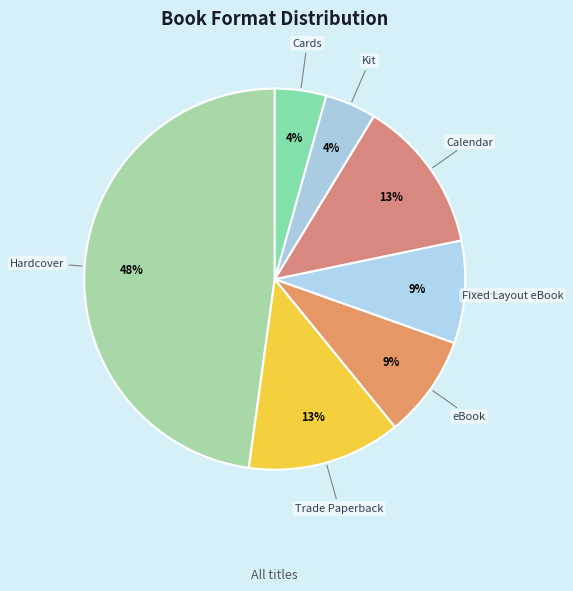

Is there any slice that represents more than half of the pie?

No